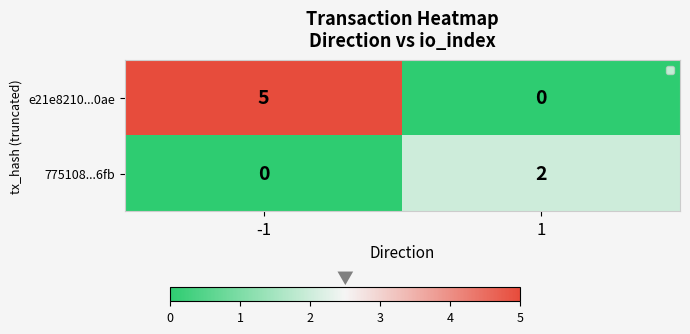

What is the difference between the e21e8210...0ae values at -1 and 1?

5